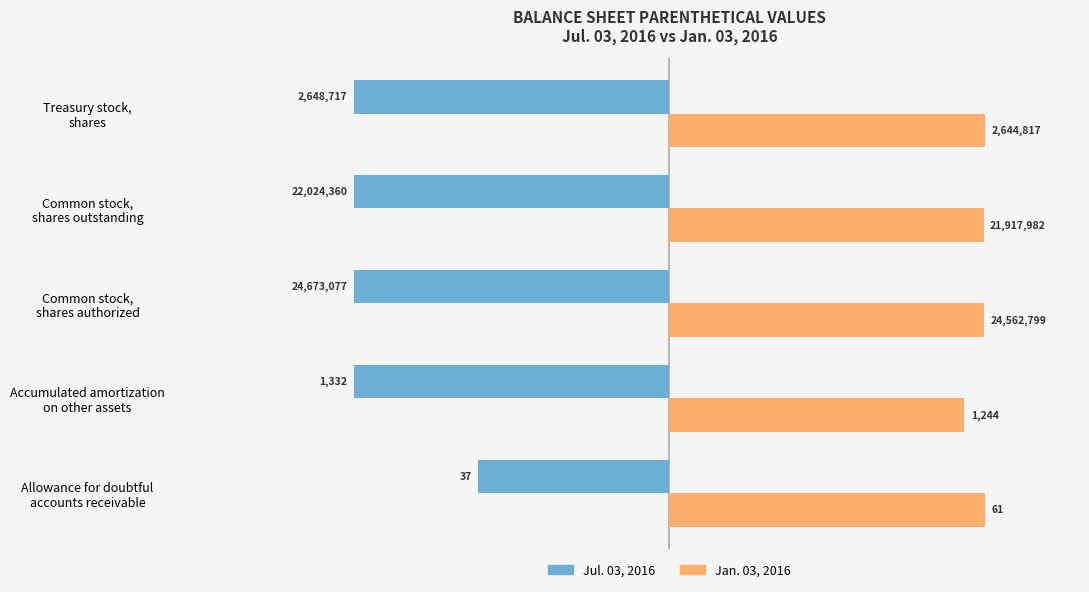

What are all the series names shown in the legend?

Jul. 03, 2016, Jan. 03, 2016